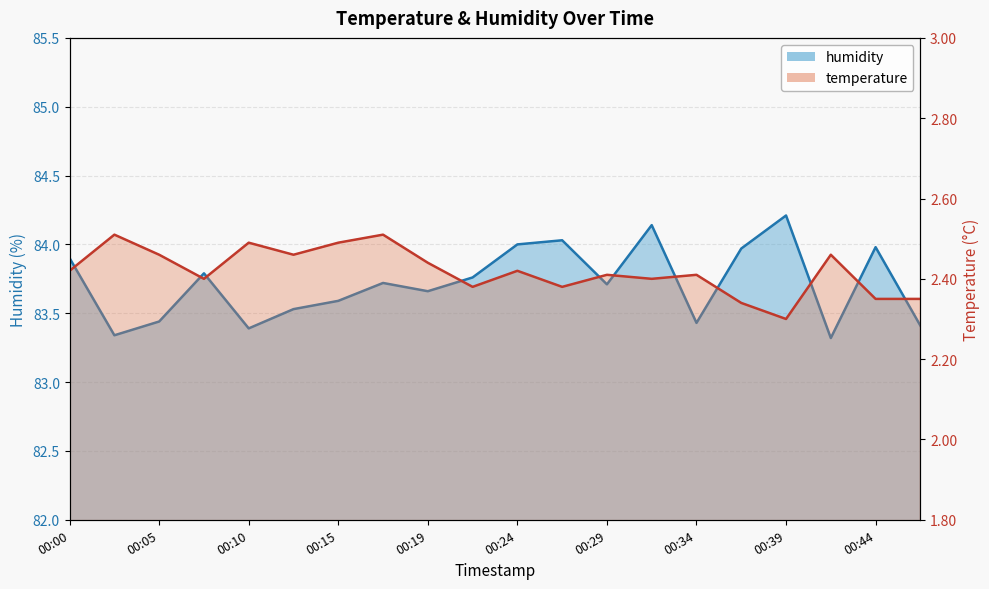

What is the spread (max minus min) of values at 00:22?

81.4